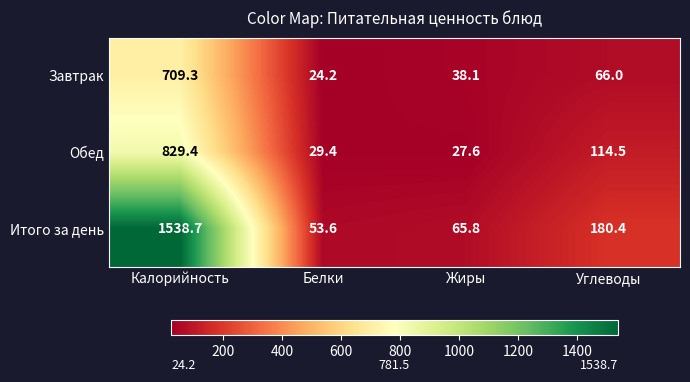

What is the difference between the second highest and minimum values in the Итого за день series?

126.8